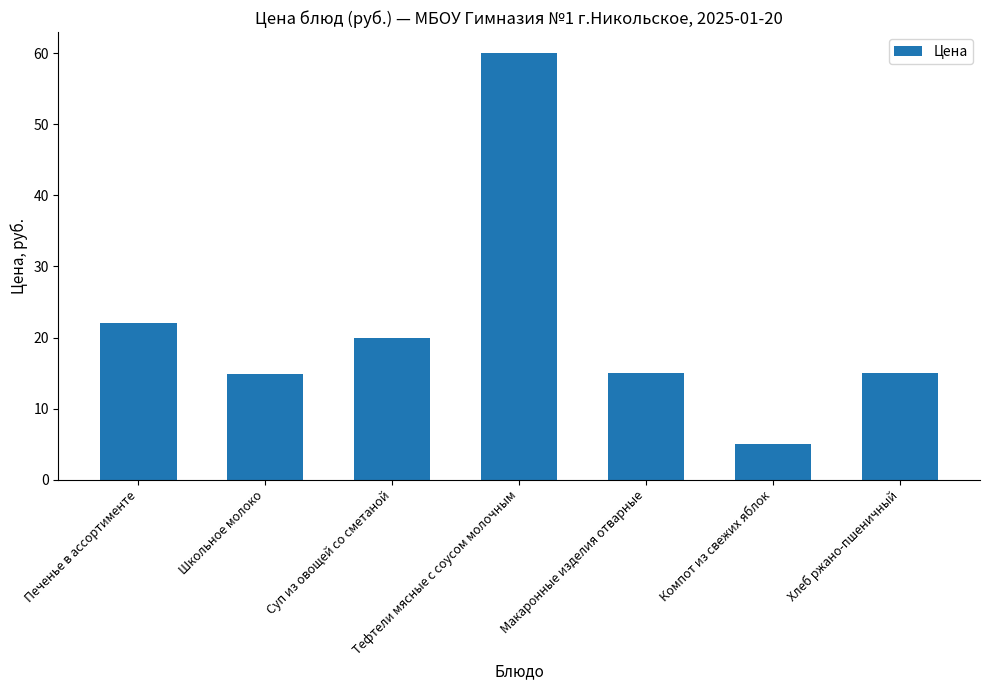

Count the number of data series in this chart.

1